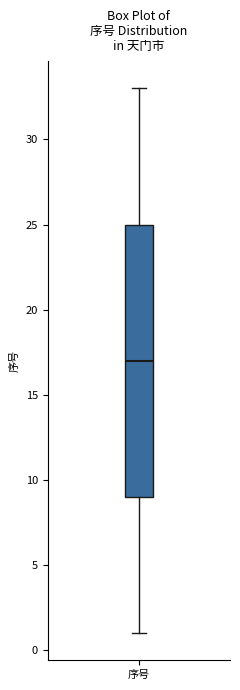

Where does the median line of the box for 序号 sit on the y-axis? The values are not printed on the chart, so give them approximately, as read against the axis.

17